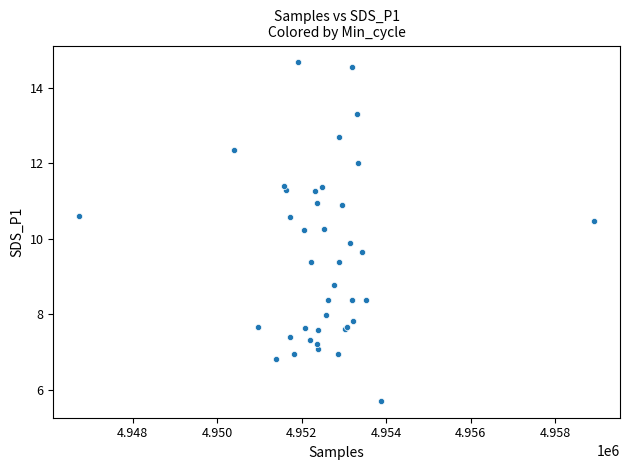

What Y value in the scatter plot is closest to 10?

9.9